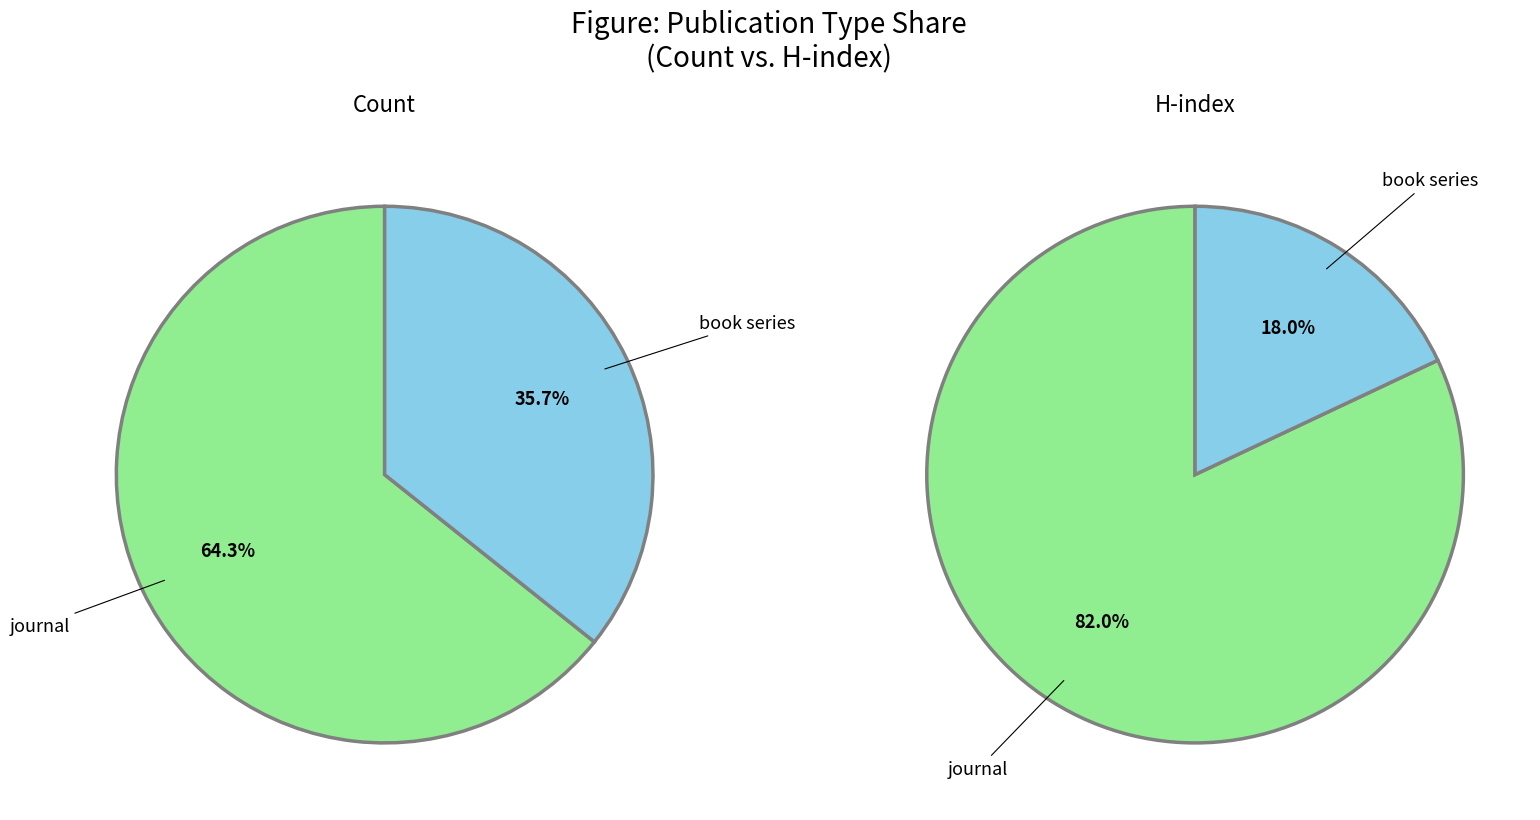

To the nearest percent, what portion does journal represent?

64%